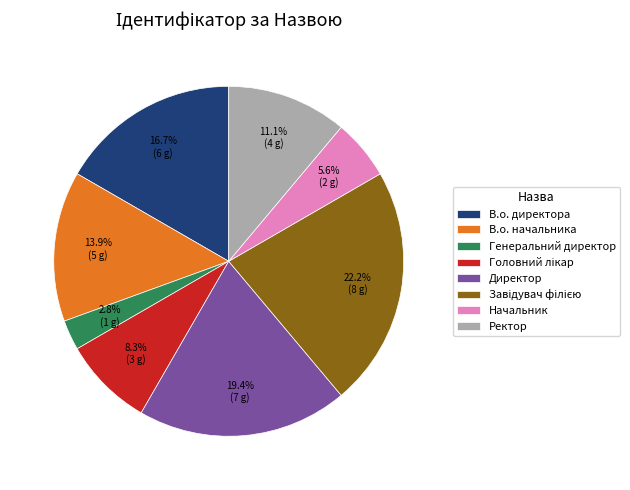

Which category has the smallest portion of the pie?

Генеральний директор